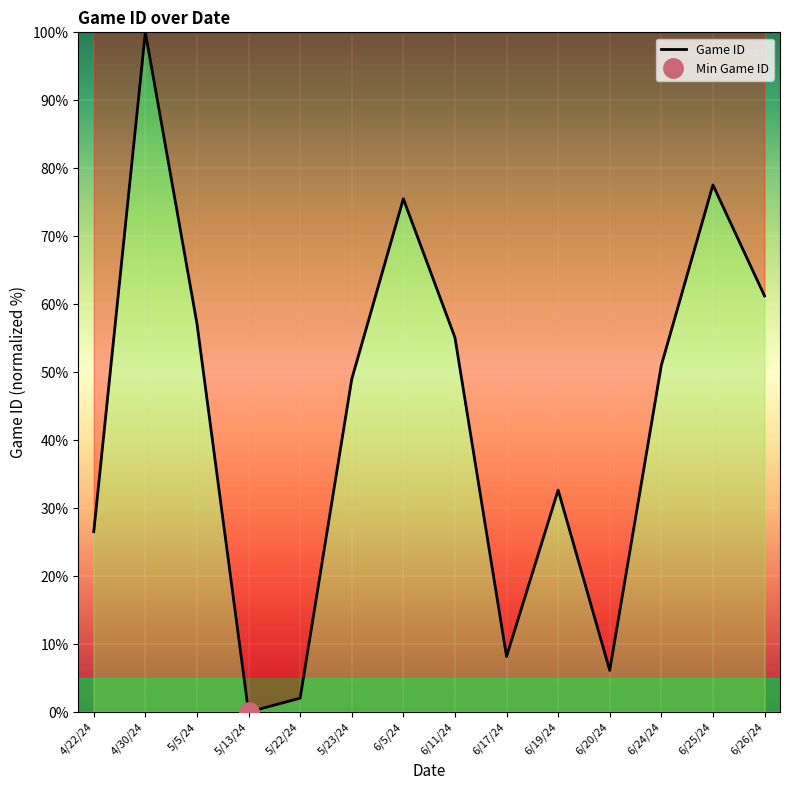

What is the label of the 8th point from the left?

6/11/24